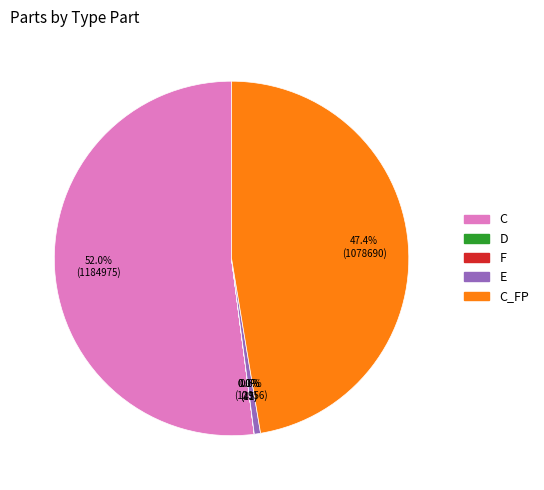

Is there a majority slice in this chart?

Yes